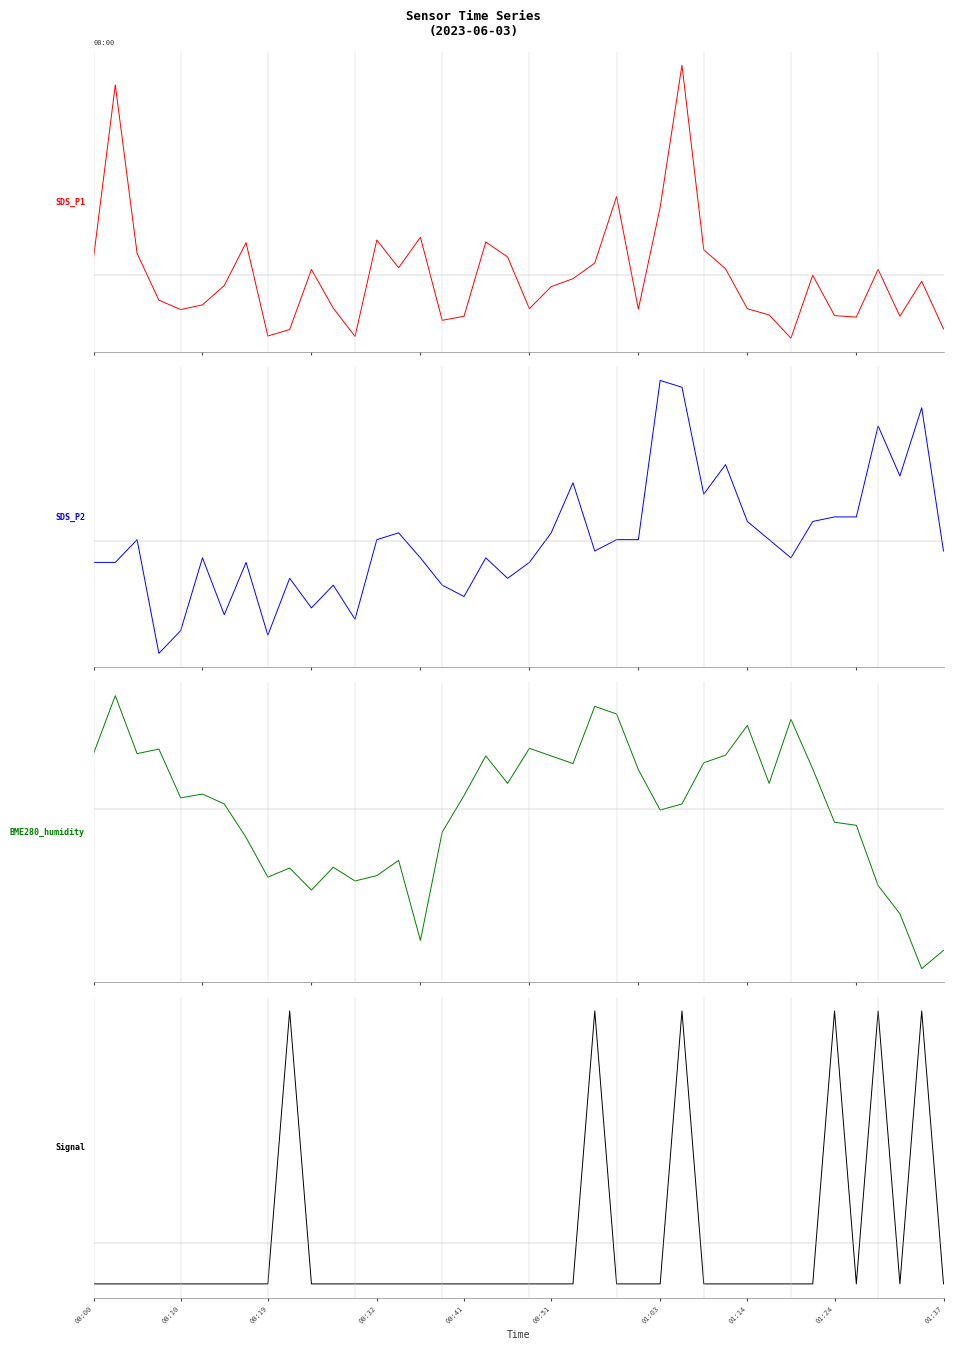

Where is BME280_humidity nearest to the value 0?

01:03